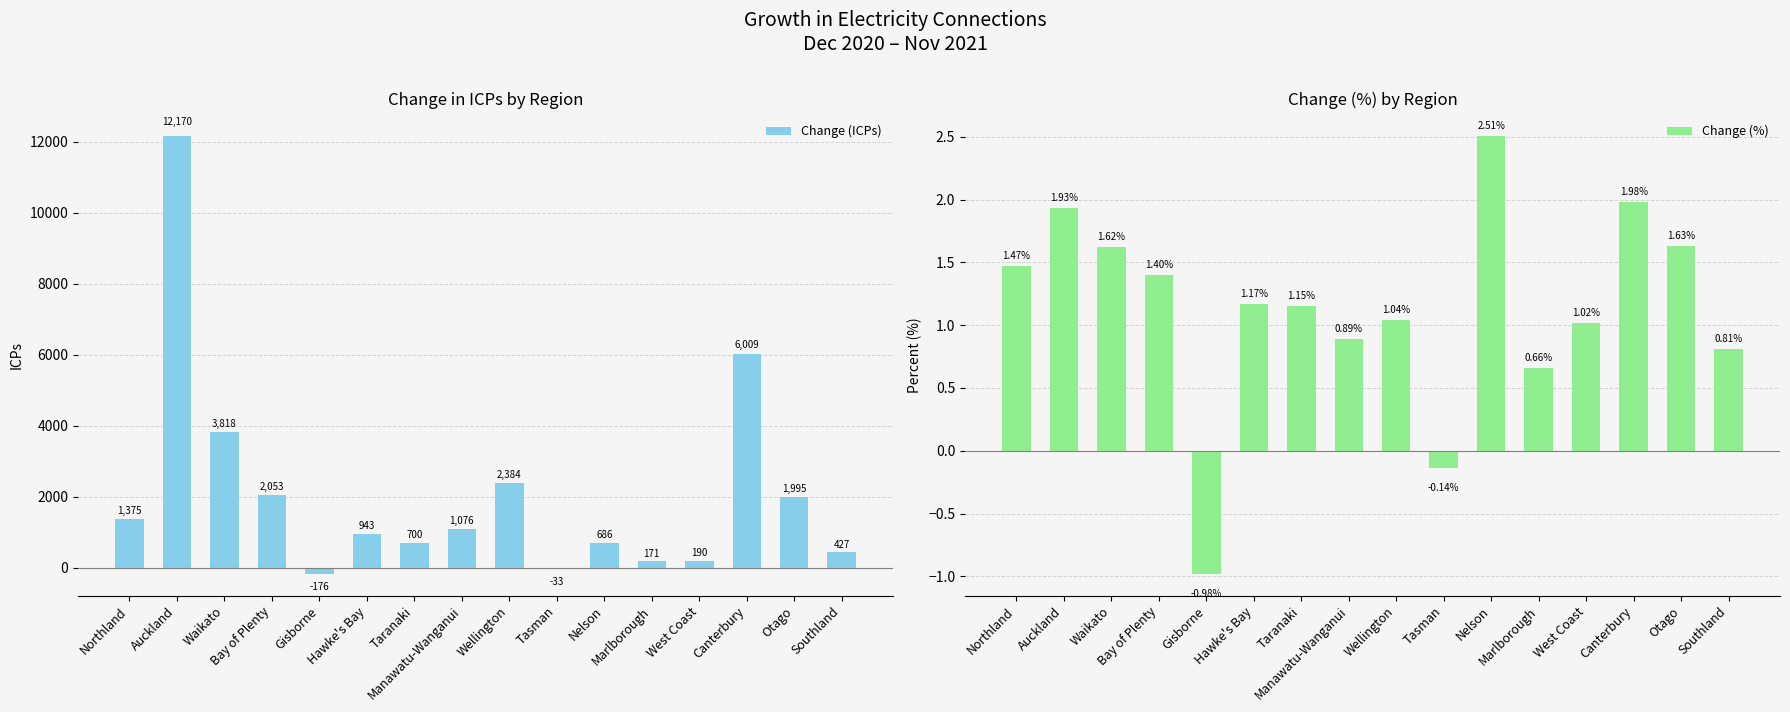

Reading right to left, list all the values displayed in this chart.

Change (ICPs): 427.0	1995.0	6009.0	190.0	171.0	686.0	-33.0	2384.0	1076.0	700.0	943.0	-176.0	2053.0	3818.0	12170.0	1375.0
Change (%): 0.8	1.6	2.0	1.0	0.7	2.5	-0.1	1.0	0.9	1.1	1.2	-1.0	1.4	1.6	1.9	1.5